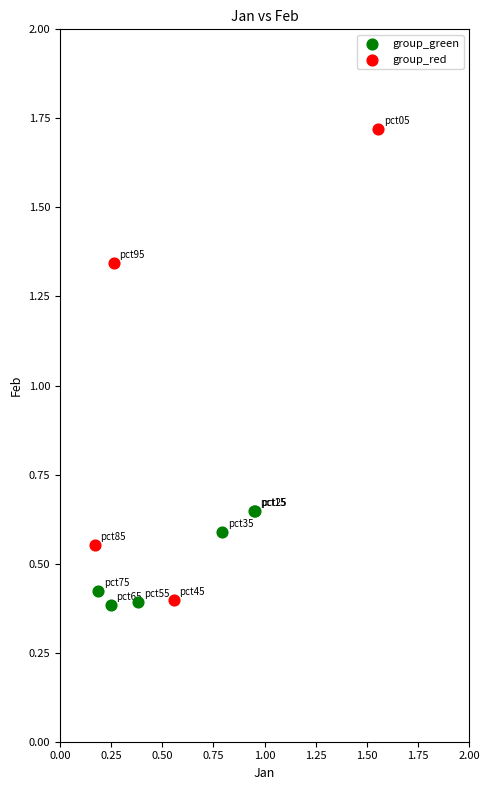

Which series reaches the maximum Y coordinate?

group_red